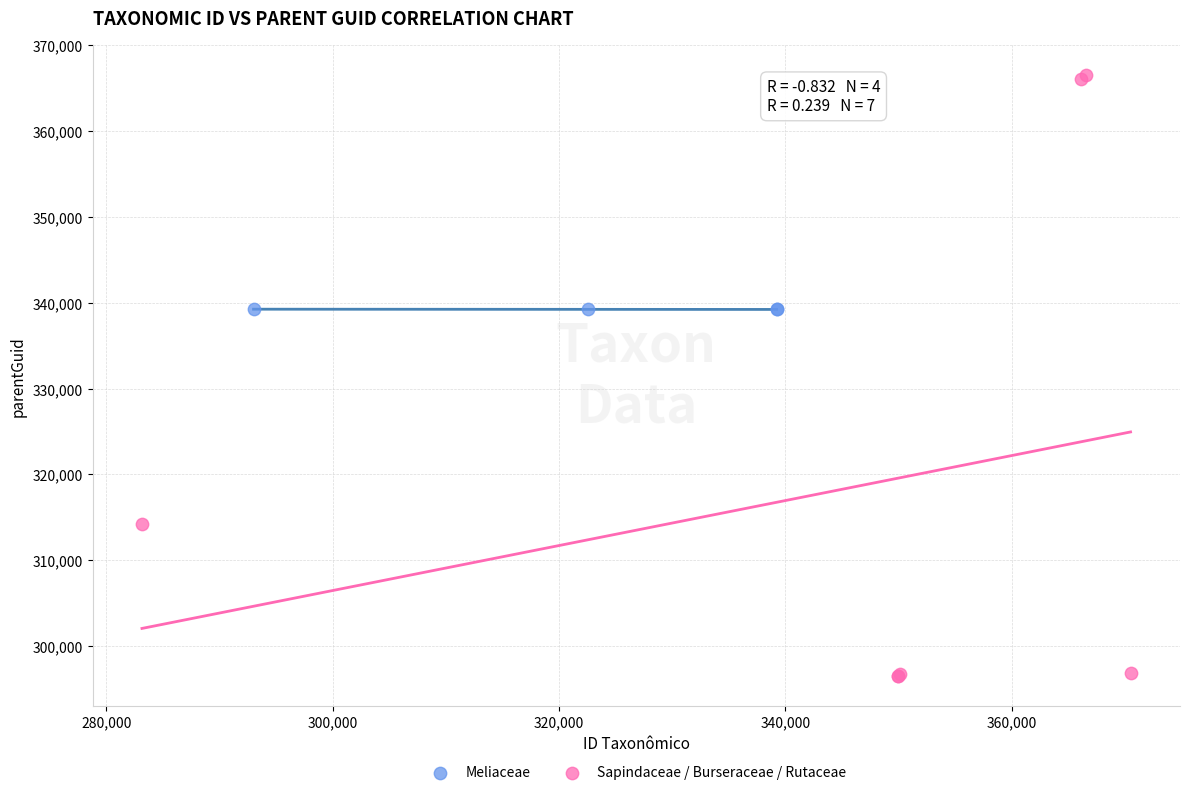

What are all the series names shown in the legend?

Meliaceae, Sapindaceae / Burseraceae / Rutaceae